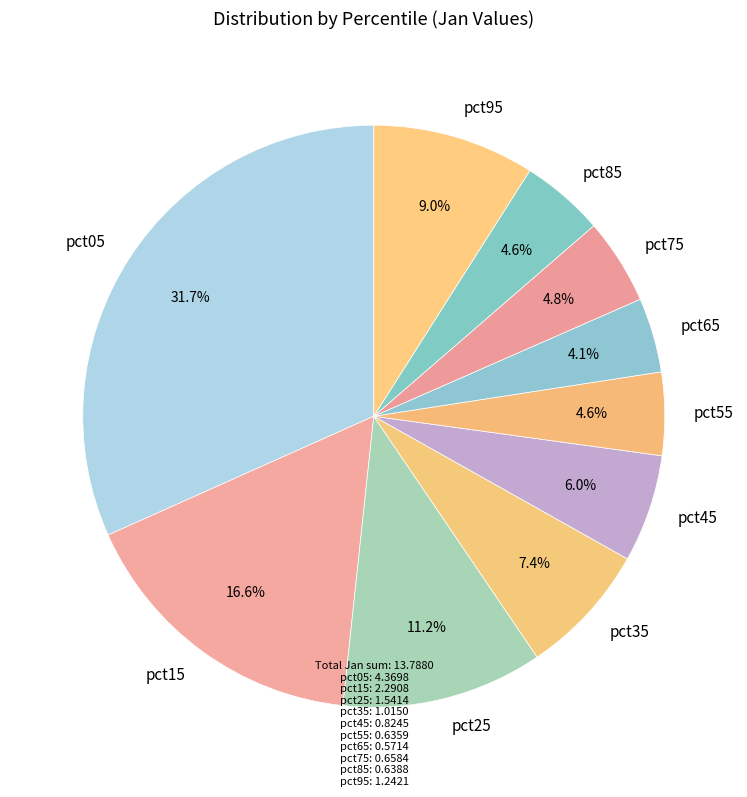

What is the largest slice in the pie chart?

pct05